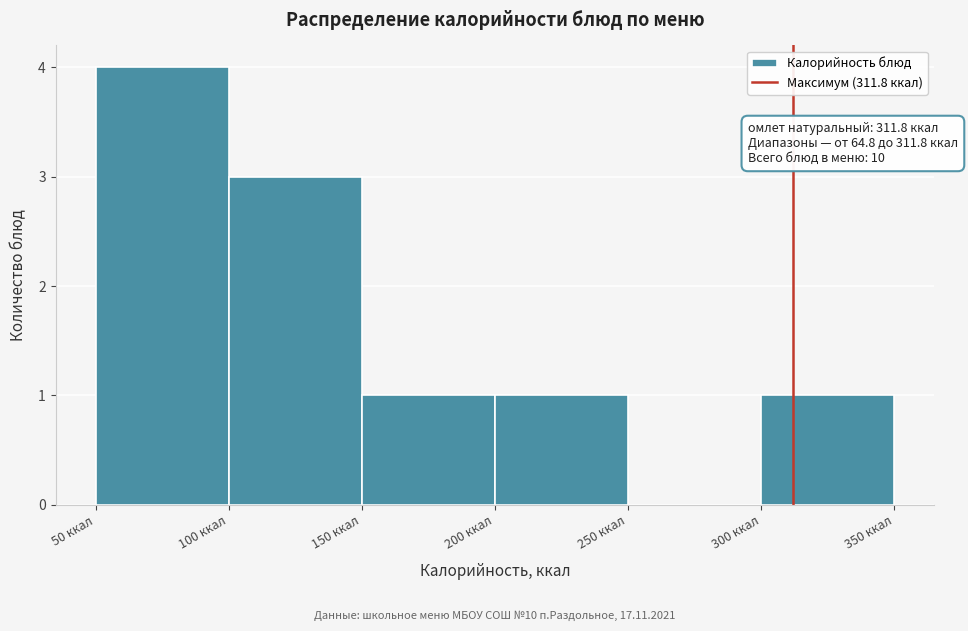

Which range on the x-axis has the tallest bar?

50 to 100